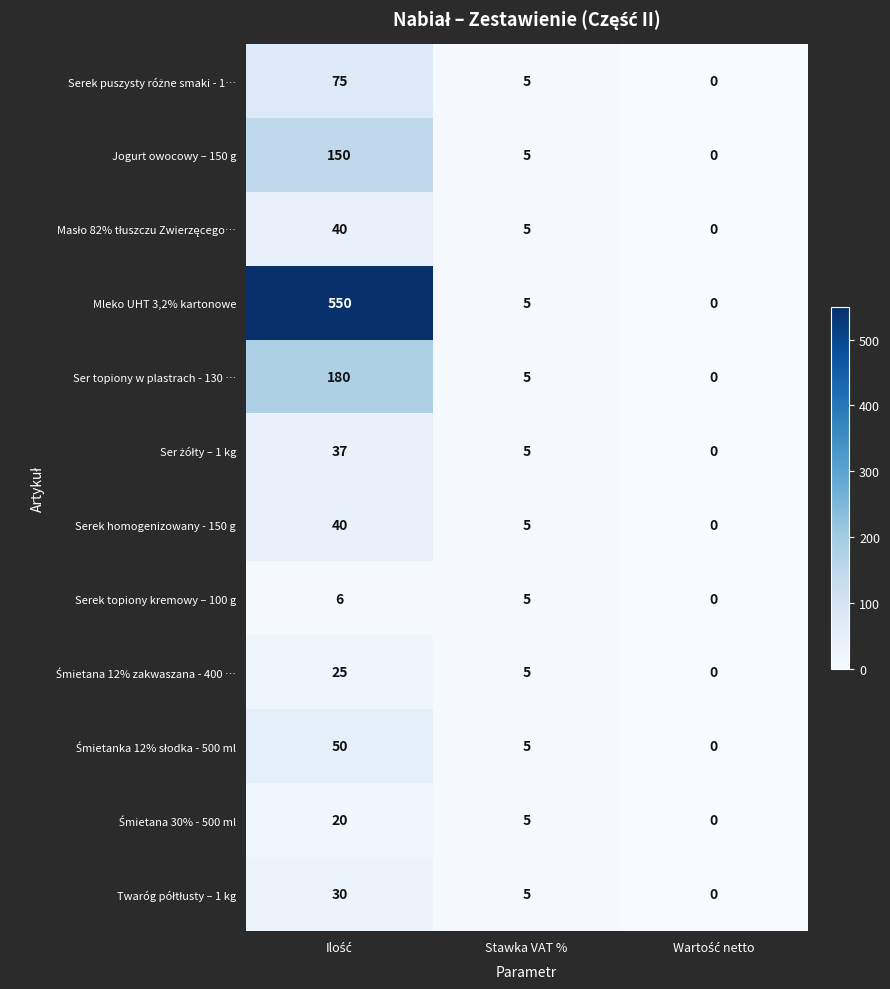

Read the Serek topiony kremowy – 100 g value at Stawka VAT %.

5